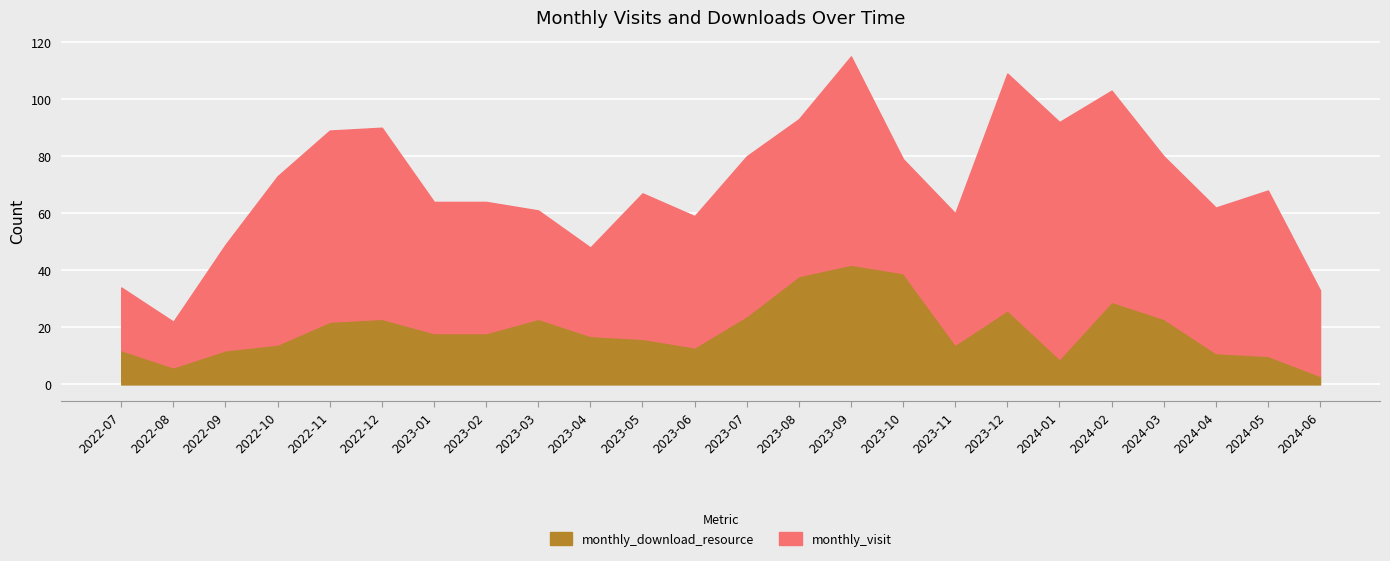

What is the lowest value of the monthly_visit series?

16